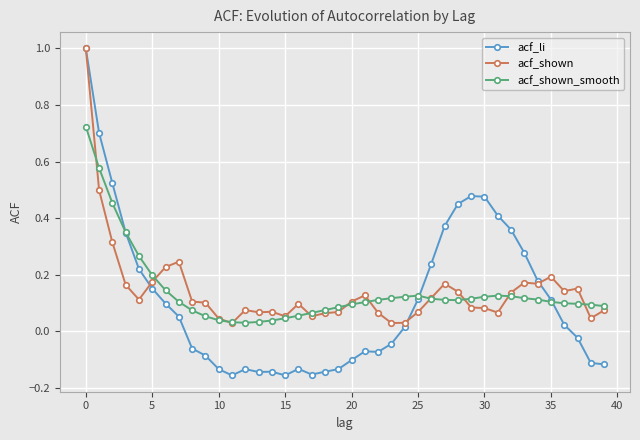

Which series has the widest spread of values?

acf_li